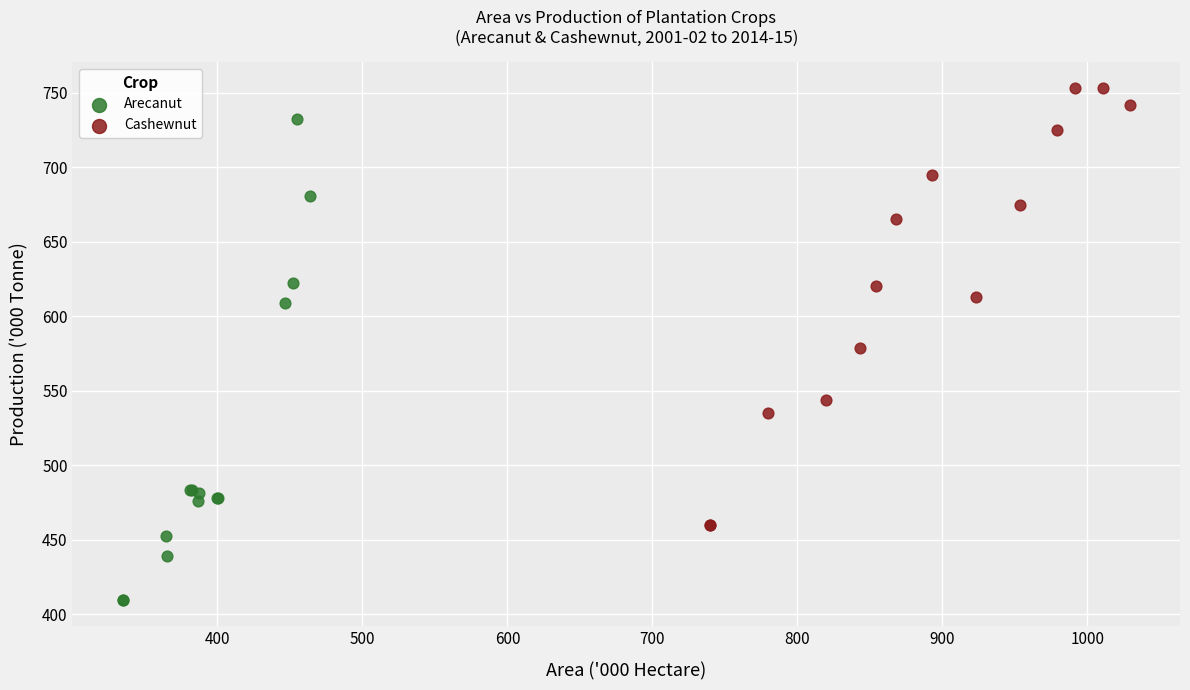

Which series has the widest spread of Y values?

Arecanut